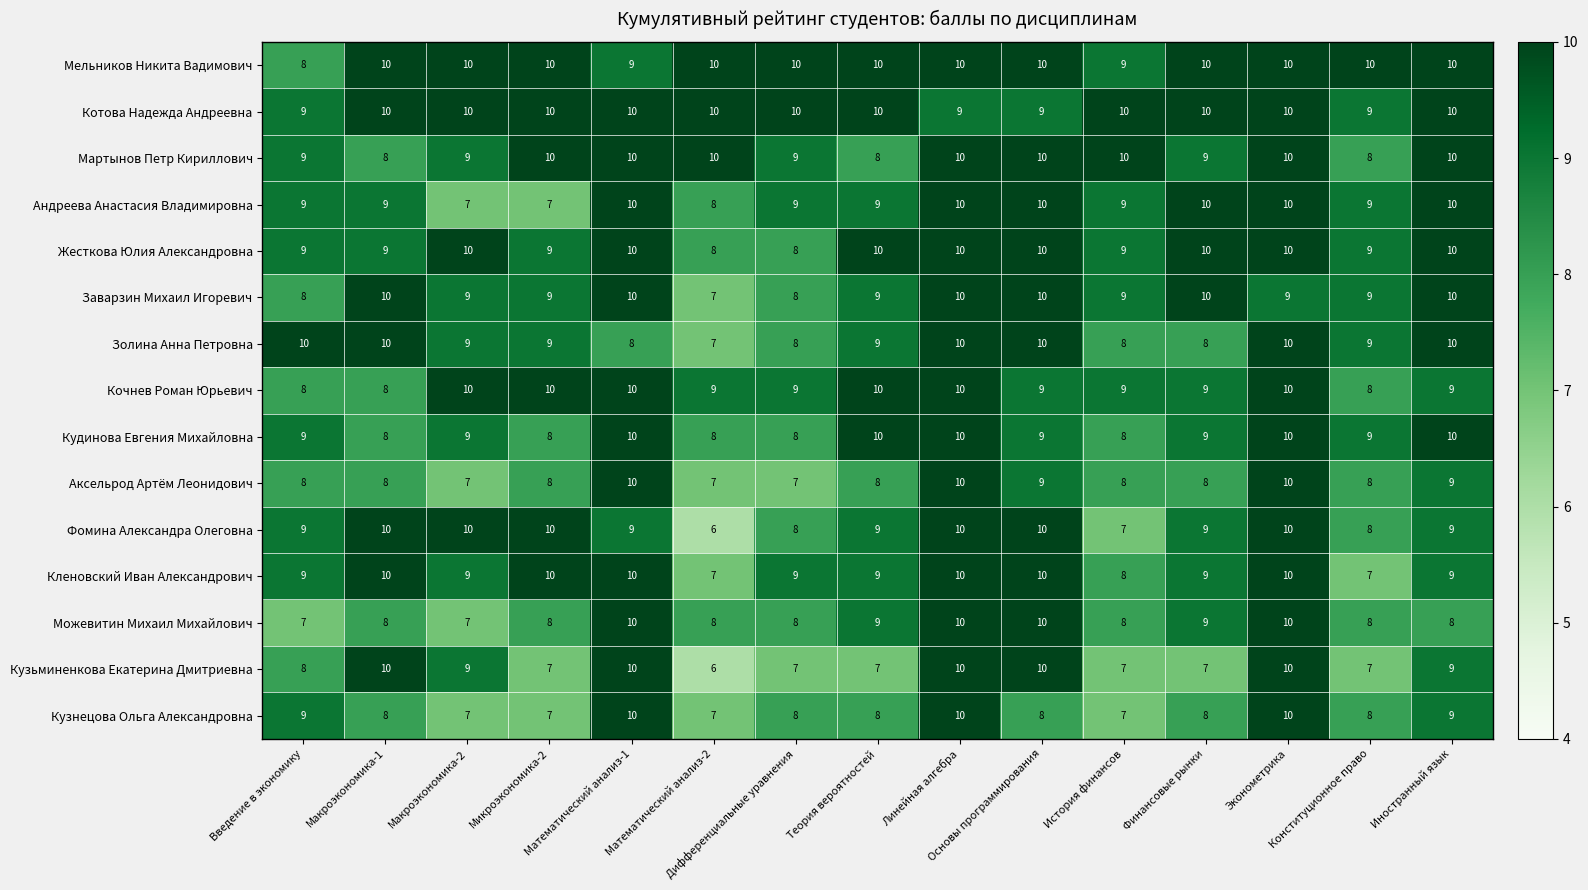

Count the Можевитин Михаил Михайлович values in the range 8 to 10.

13